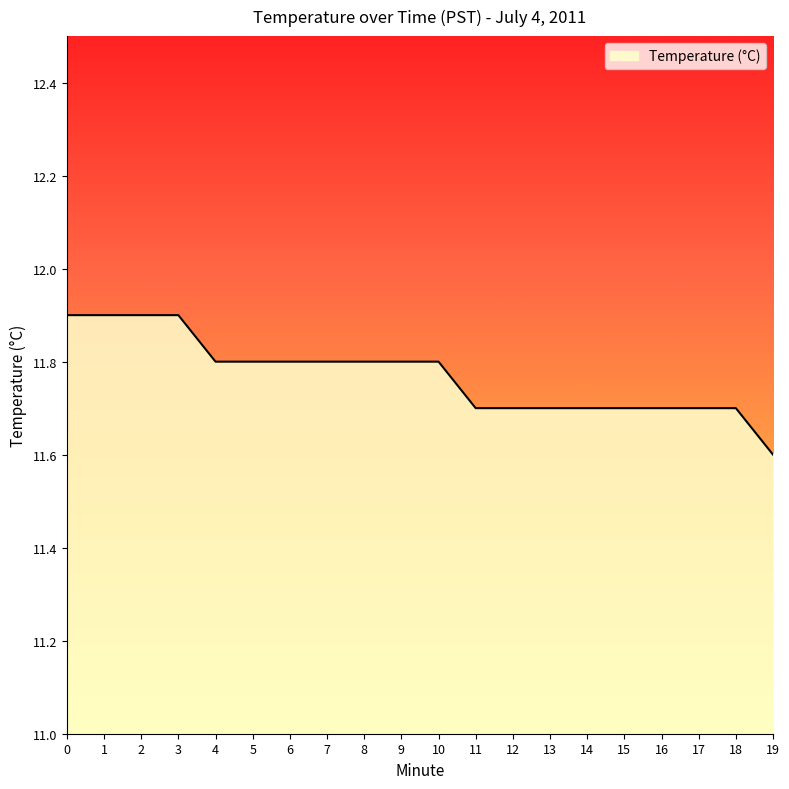

What is the difference between the second highest and second lowest values?

0.2